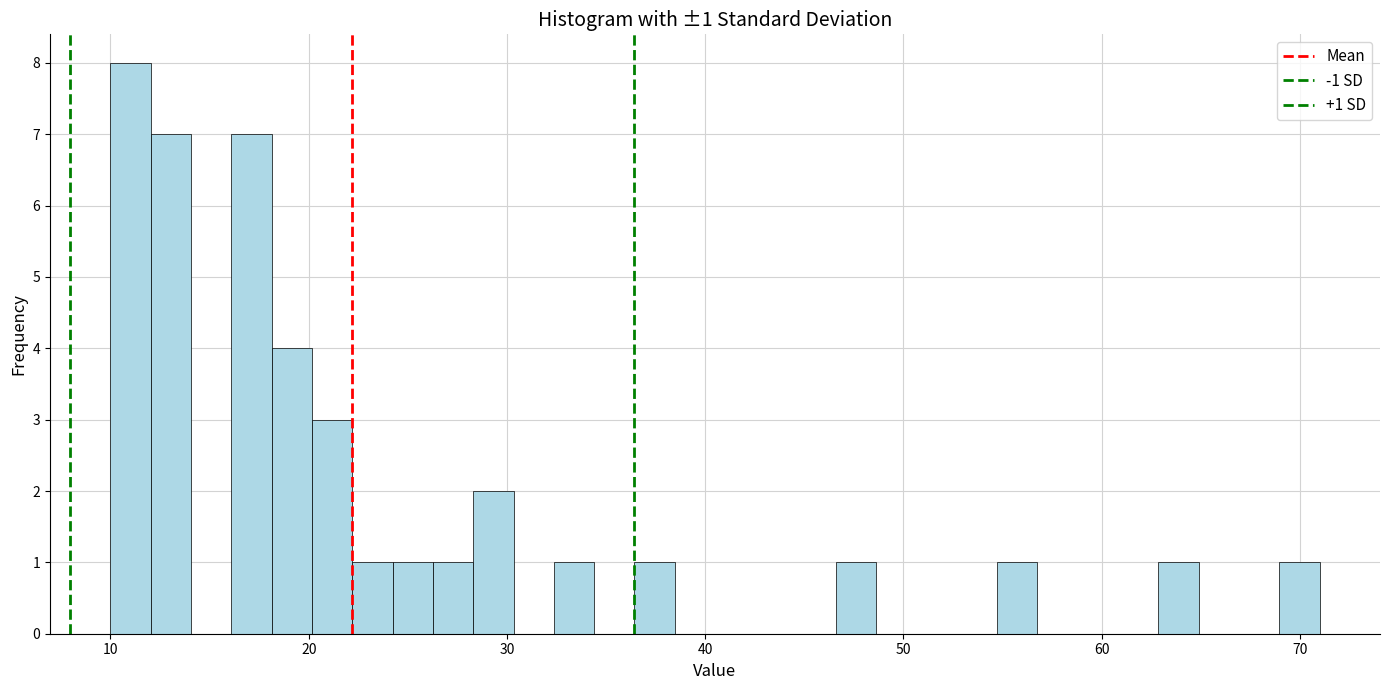

Around what value on the x-axis is the tallest bar? Give the approximate position of its centre, as read against the axis.

11